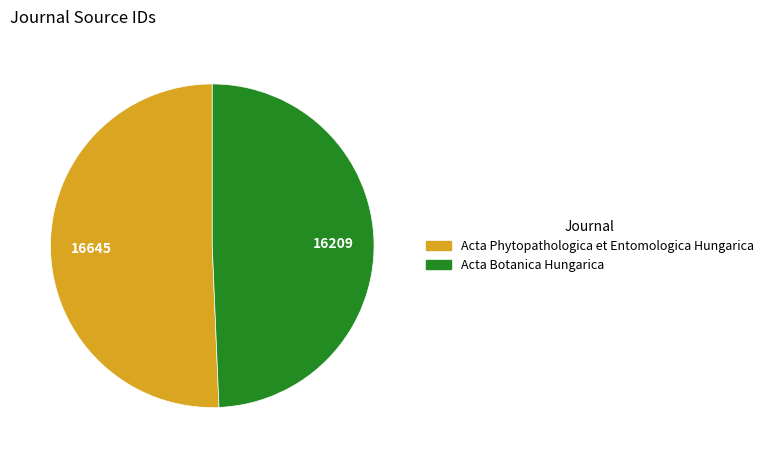

Between Acta Botanica Hungarica and Acta Phytopathologica et Entomologica Hungarica, which is larger?

Acta Phytopathologica et Entomologica Hungarica